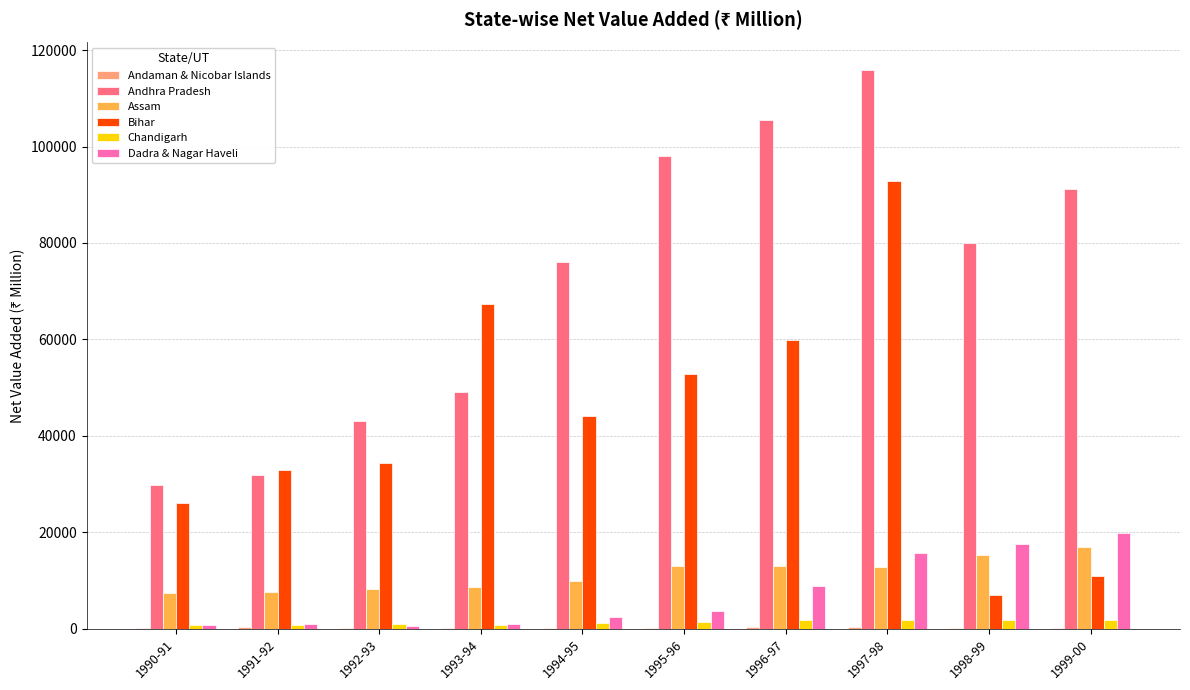

How many values in the Bihar series exceed 44195?

5